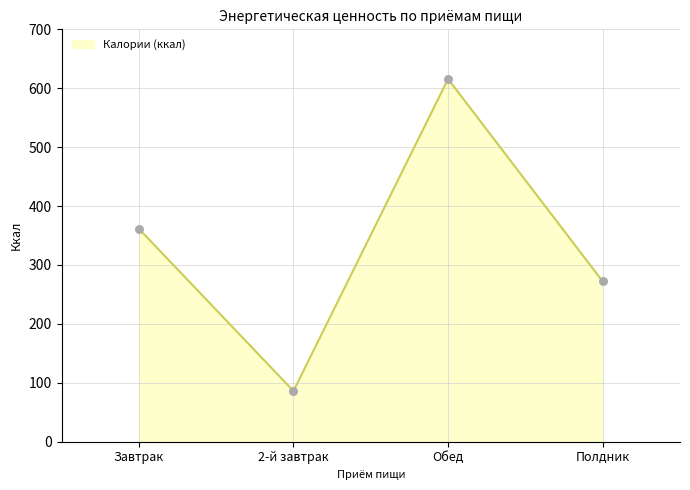

What is the ratio of the value at Завтрак to the value at Обед?

0.6